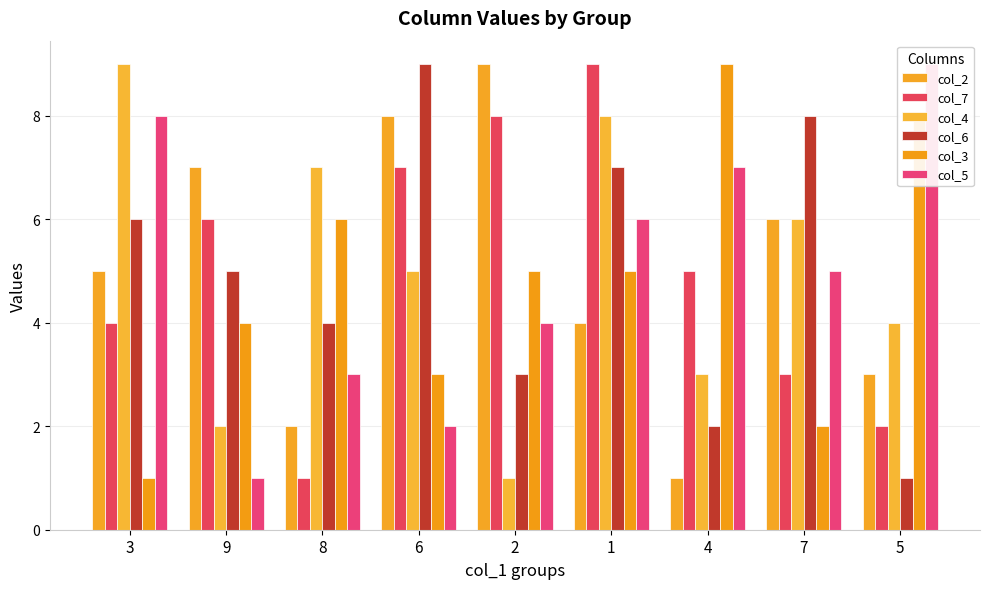

At 5, list the series in order from largest to smallest.

col_5, col_3, col_4, col_2, col_7, col_6